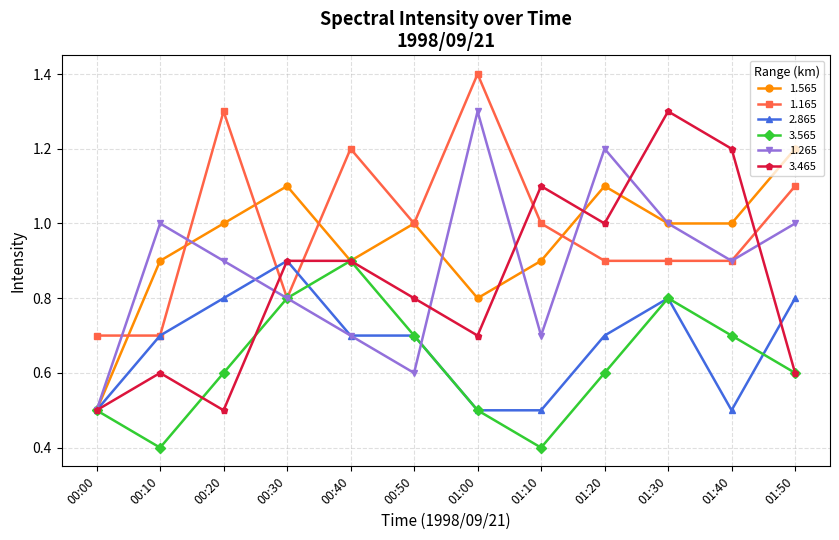

How many interior local valleys does the 3.565 series have?

2